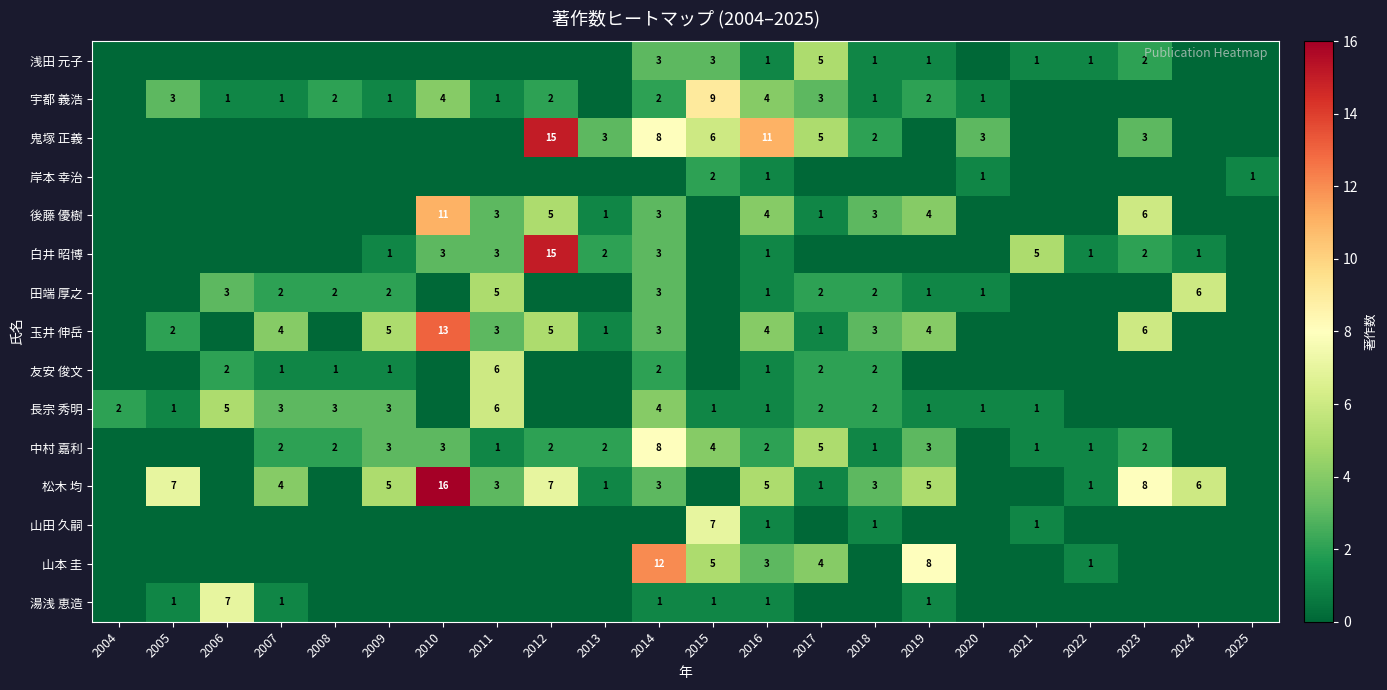

At how many categories does at least one series exceed 13?

2